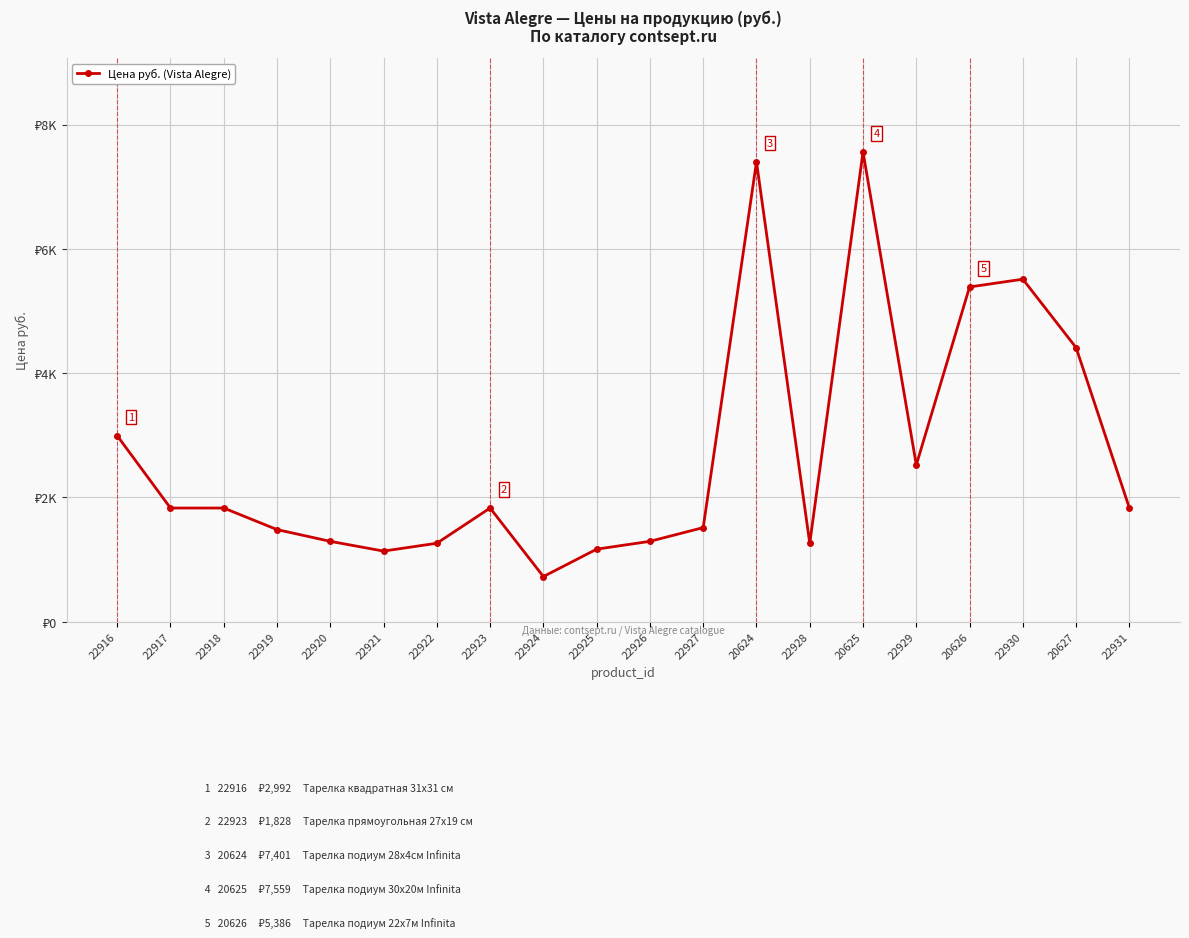

What is the maximum value shown in the chart?

7559